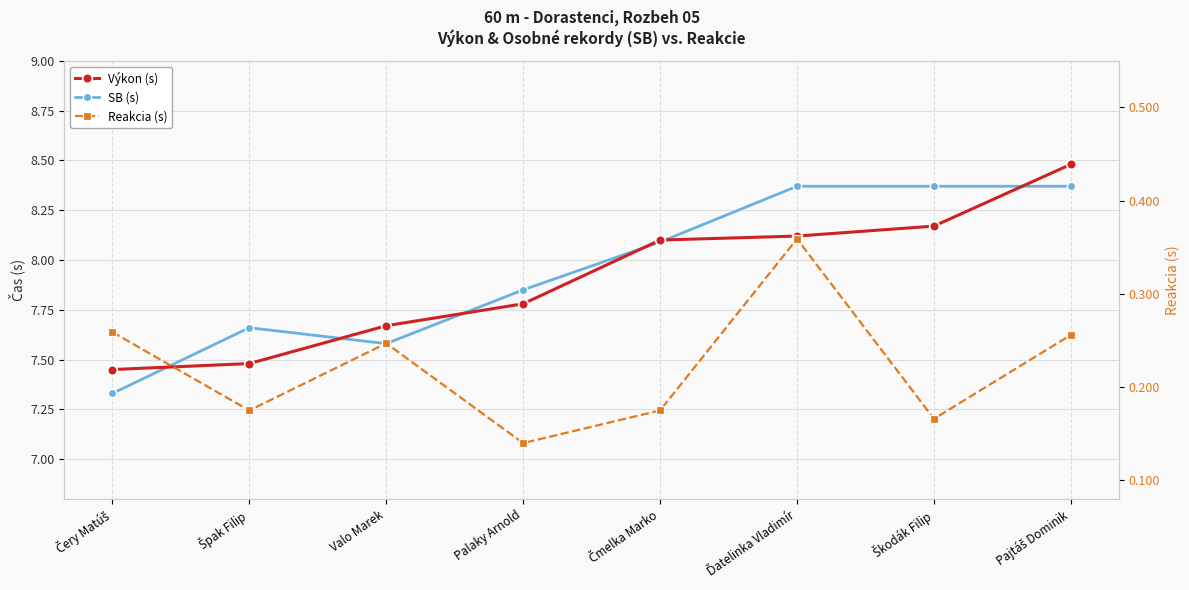

Is the value of Reakcia (s) at Pajtáš Dominik greater than the value of Výkon (s) at Ďatelinka Vladimír?

No